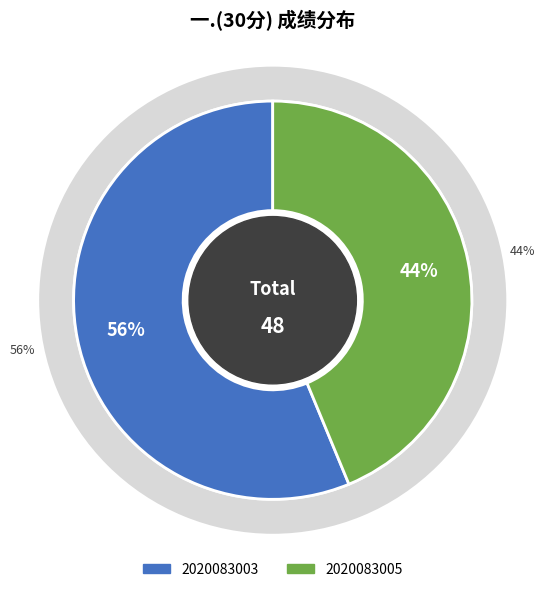

Which category has the smallest portion of the pie?

2020083005